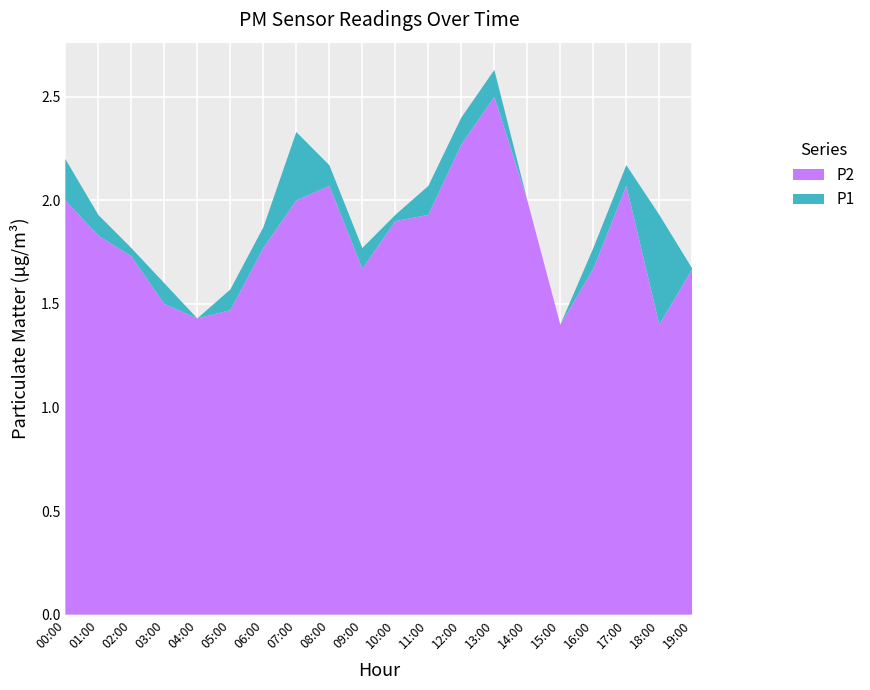

Reading right to left, list all the values displayed in this chart.

P1: 1.7	1.9	2.2	1.8	1.4	2.0	2.6	2.4	2.1	1.9	1.8	2.2	2.3	1.9	1.6	1.4	1.6	1.8	1.9	2.2
P2: 1.7	1.4	2.1	1.7	1.4	2.0	2.5	2.3	1.9	1.9	1.7	2.1	2.0	1.8	1.5	1.4	1.5	1.7	1.8	2.0